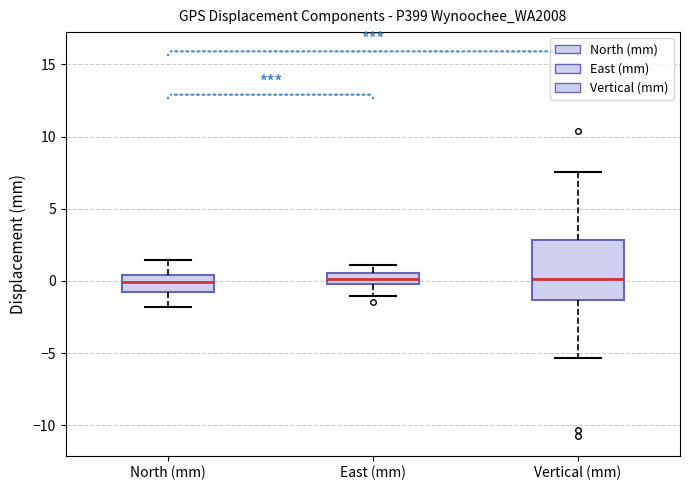

Reading left to right, read every box against the y-axis: the position of its median line, the range the box covers, and the ends of its whiskers. The values are not printed on the chart, so give them approximately, as read against the axis.

North (mm): median 0.0, box -1.0 to 0.5, whiskers -2.0 to 1.5
East (mm): median 0.0 (inside the box), box 0.0 to 0.5, whiskers -1.0 to 1.0
Vertical (mm): median 0.0, box -1.5 to 3.0, whiskers -5.5 to 7.5